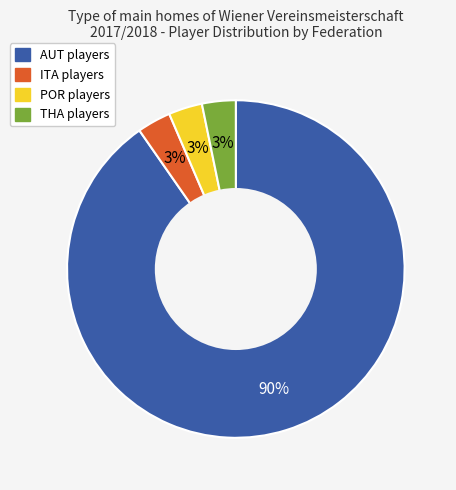

Is it true that ITA is 3% of the pie?

True